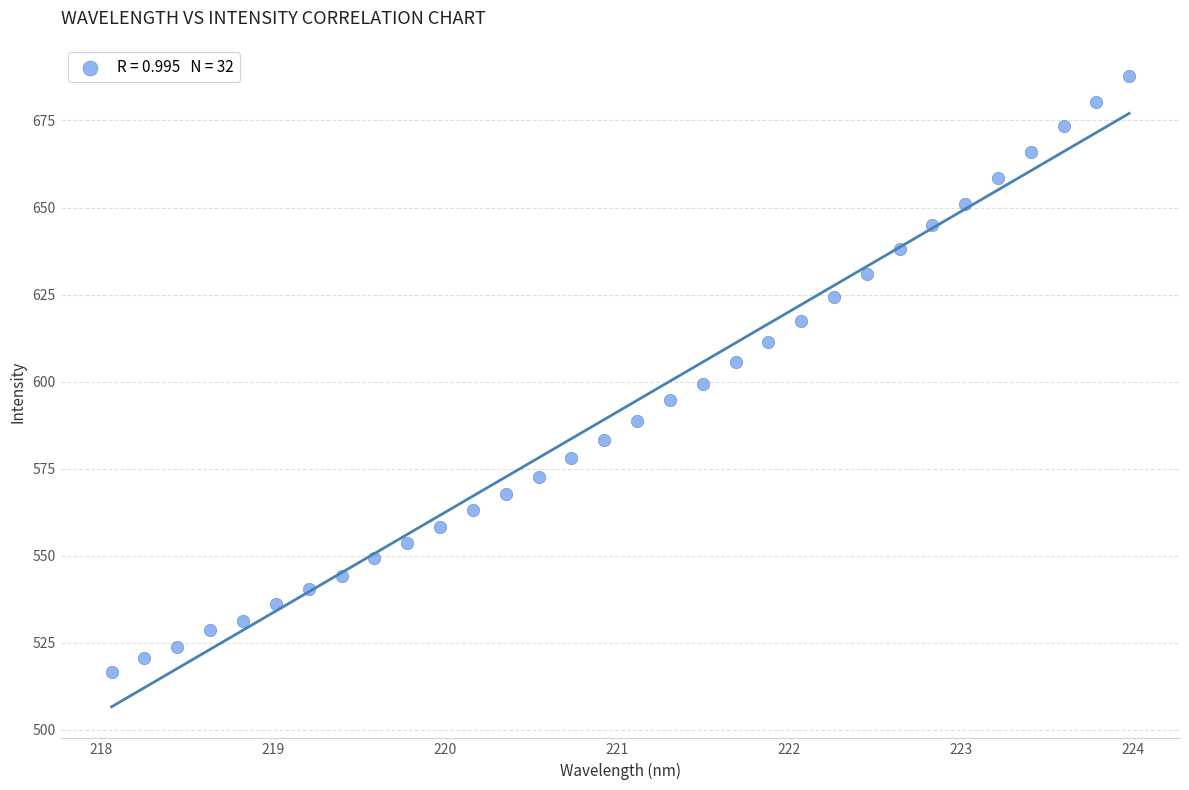

What is the range of Y values (max minus min)?

171.0